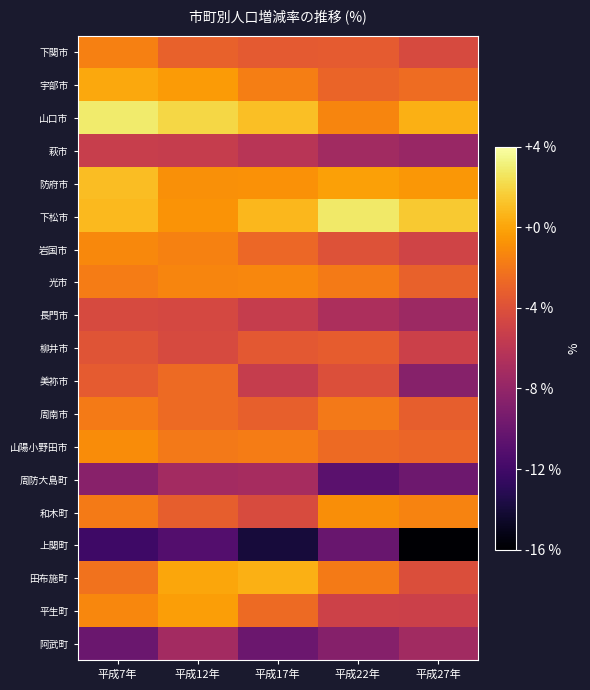

Reading right to left, transcribe all the data shown in this chart.

下関市: 平成27年=-4.4	平成22年=-3.4	平成17年=-3.5	平成12年=-3.1	平成7年=-1.6
宇部市: 平成27年=-2.5	平成22年=-2.9	平成17年=-1.7	平成12年=-0.4	平成7年=0.1
山口市: 平成27年=0.4	平成22年=-1.3	平成17年=1.1	平成12年=2.0	平成7年=2.9
萩市: 平成27年=-7.8	平成22年=-7.3	平成17年=-6.1	平成12年=-5.4	平成7年=-5.4
防府市: 平成27年=-0.5	平成22年=-0.2	平成17年=-0.8	平成12年=-0.9	平成7年=1.0
下松市: 平成27年=1.5	平成22年=2.8	平成17年=0.8	平成12年=-0.7	平成7年=0.8
岩国市: 平成27年=-4.9	平成22年=-3.9	平成17年=-2.8	平成12年=-1.5	平成7年=-1.2
光市: 平成27年=-3.0	平成22年=-1.8	平成17年=-1.3	平成12年=-1.3	平成7年=-1.8
長門市: 平成27年=-7.6	平成22年=-6.8	平成17年=-5.4	平成12年=-4.6	平成7年=-4.4
柳井市: 平成27年=-5.1	平成22年=-3.3	平成17年=-3.6	平成12年=-4.4	平成7年=-3.7
美祢市: 平成27年=-8.6	平成22年=-4.1	平成17年=-5.4	平成12年=-2.6	平成7年=-3.4
周南市: 平成27年=-3.2	平成22年=-1.9	平成17年=-3.2	平成12年=-2.6	平成7年=-1.8
山陽小野田市: 平成27年=-2.9	平成22年=-2.6	平成17年=-1.7	平成12年=-1.9	平成7年=-1.1
周防大島町: 平成27年=-9.9	平成22年=-10.8	平成17年=-7.0	平成12年=-7.2	平成7年=-8.6
和木町: 平成27年=-1.4	平成22年=-1.0	平成17年=-4.3	平成12年=-3.3	平成7年=-1.8
上関町: 平成27年=-15.8	平成22年=-10.1	平成17年=-14.0	平成12年=-11.1	平成7年=-12.2
田布施町: 平成27年=-4.1	平成22年=-1.8	平成17年=0.4	平成12年=0.1	平成7年=-2.2
平生町: 平成27年=-5.1	平成22年=-5.0	平成17年=-2.6	平成12年=-0.3	平成7年=-1.2
阿武町: 平成27年=-7.3	平成22年=-8.7	平成17年=-10.0	平成12年=-7.2	平成7年=-10.0